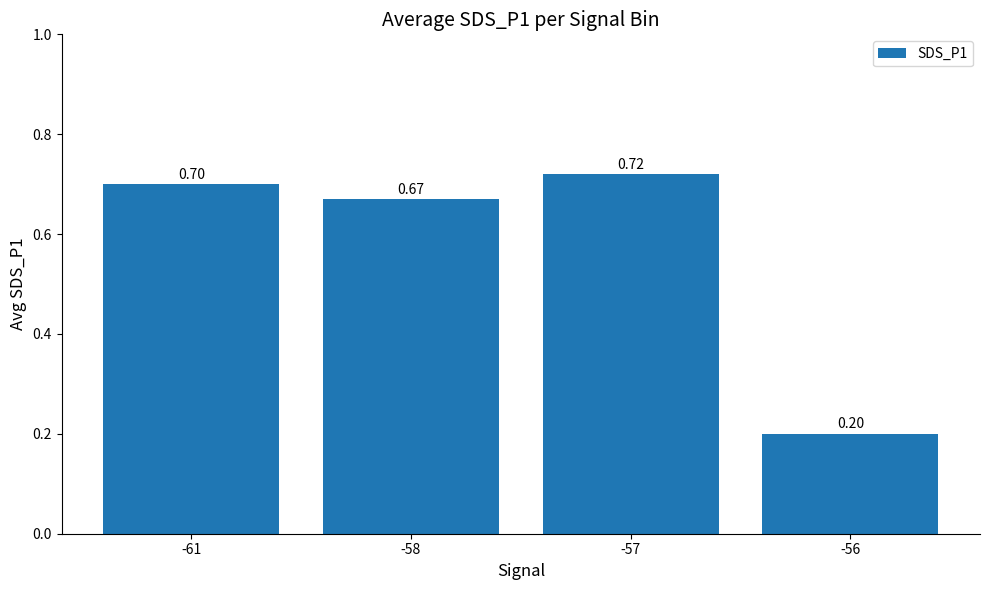

What is the sum of the values at -57 and -61?

1.4